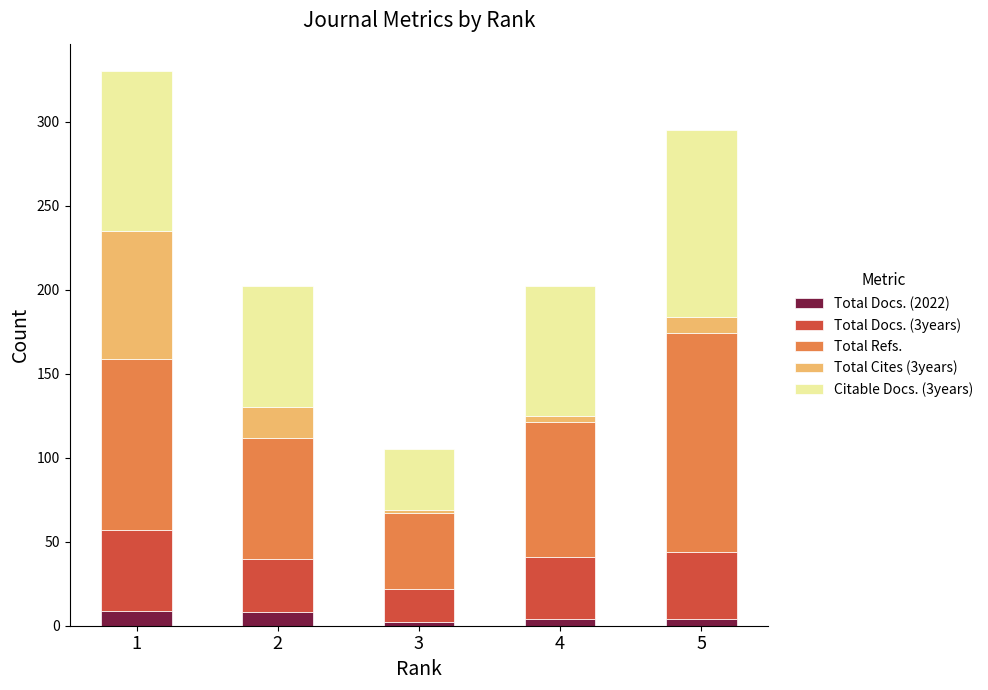

Does the chart contain stacked bars?

Yes